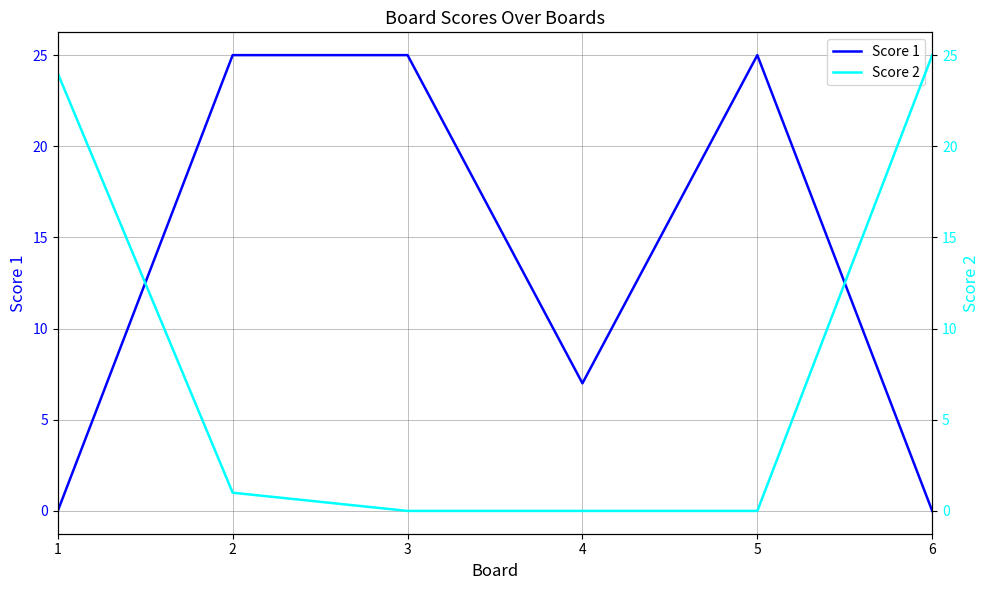

Is the value of Score 1 at 3 greater than the value of Score 2 at 3?

Yes